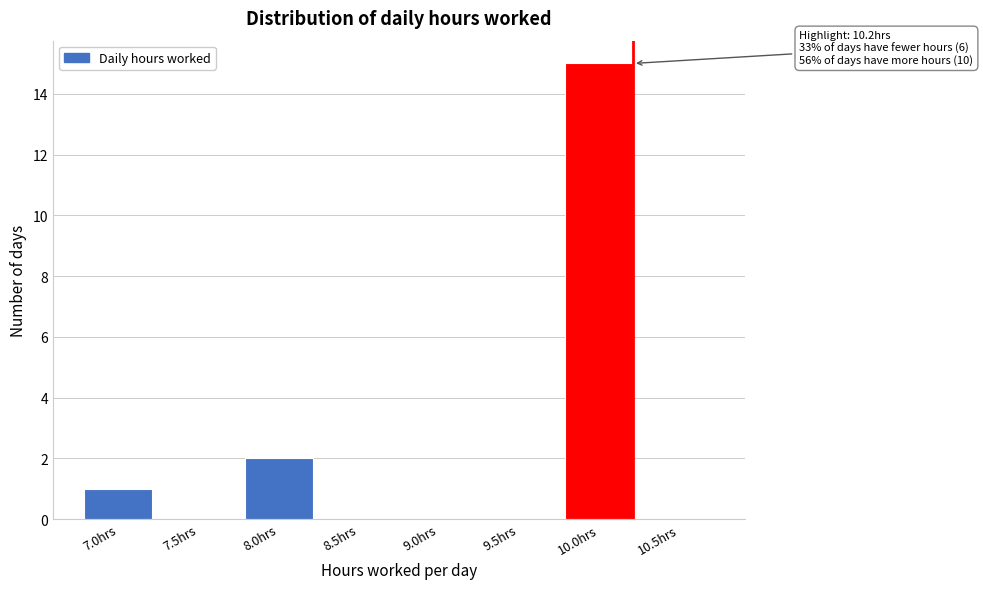

Reading left to right, list all the values displayed in this chart.

7.0hrs=1	7.5hrs=0	8.0hrs=2	8.5hrs=0	9.0hrs=0	9.5hrs=0	10.0hrs=15	10.5hrs=0